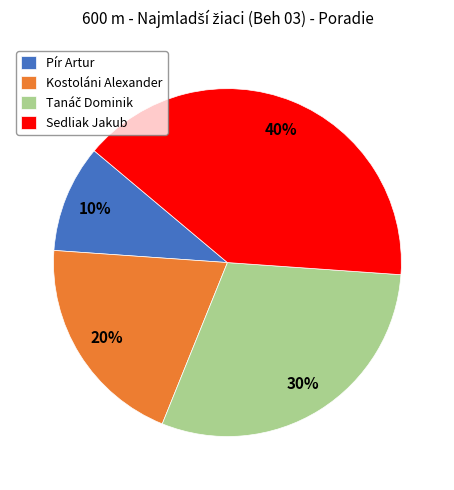

Does any single category account for the majority?

No